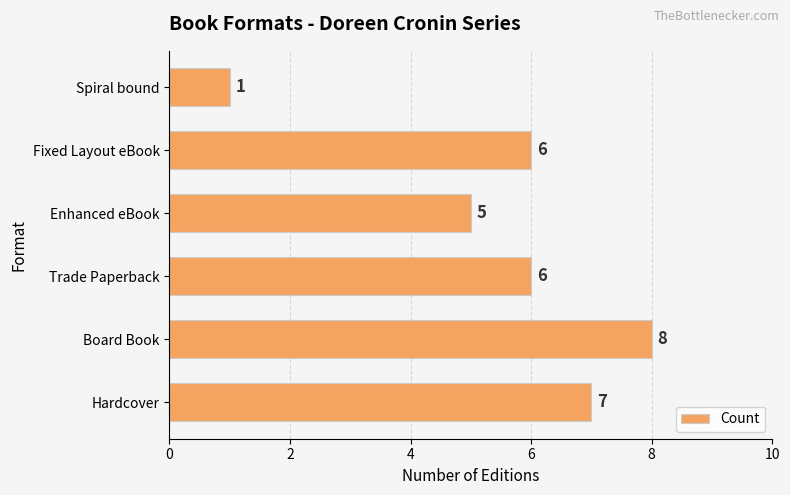

True or false: the data shows 5 at Enhanced eBook.

True